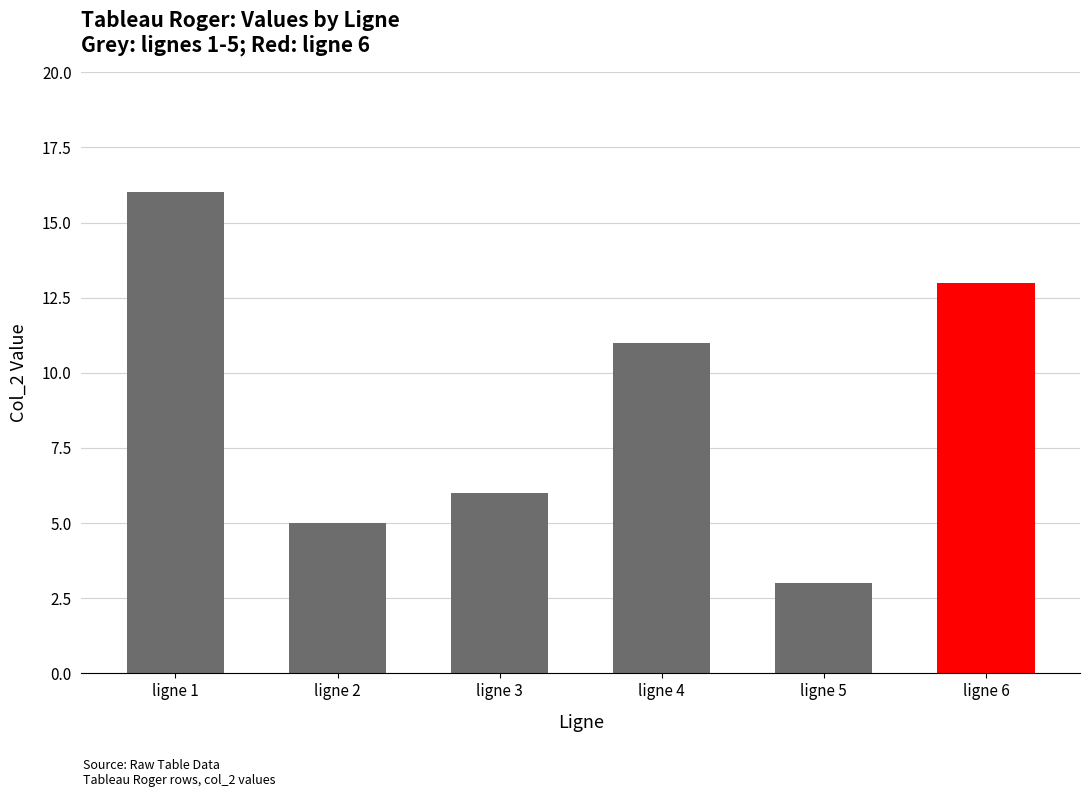

Reading right to left, transcribe all the data shown in this chart.

ligne 6=13	ligne 5=3	ligne 4=11	ligne 3=6	ligne 2=5	ligne 1=16